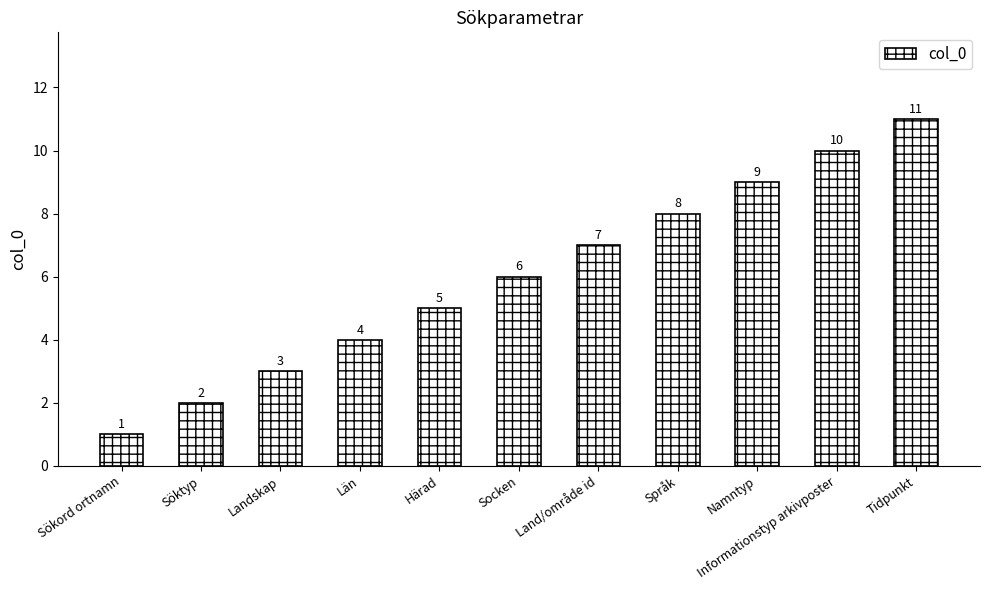

Are the bars grouped side by side (vs. stacked)?

No